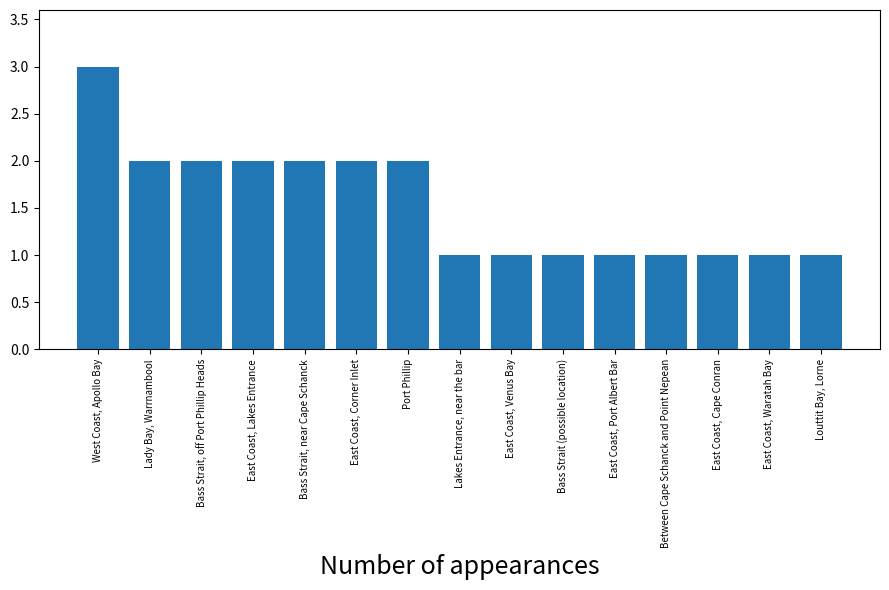

What is the label of the 6th bar from the left?

East Coast, Corner Inlet